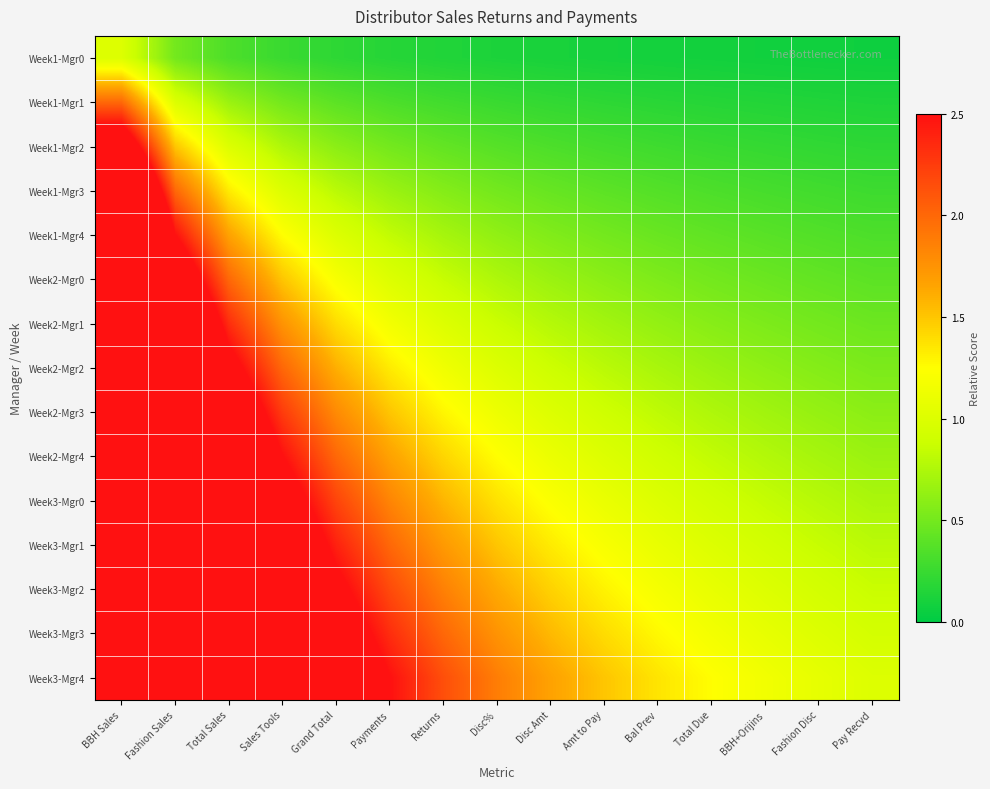

Which series has the widest spread of values?

Week3-Mgr4